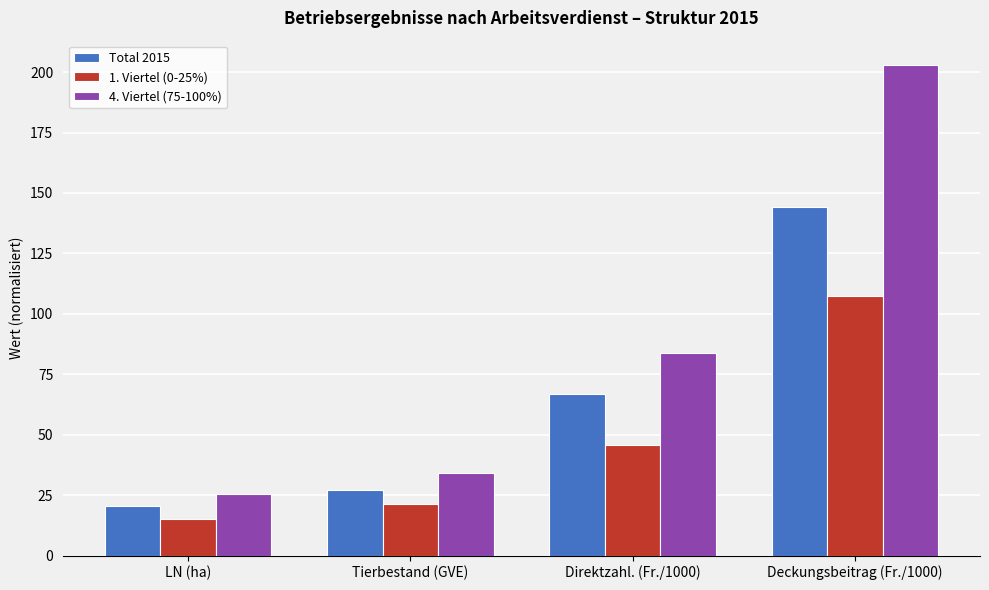

Reading left to right, what are all the values shown in this chart?

Total 2015: LN (ha)=20.6	Tierbestand (GVE)=26.9	Direktzahl. (Fr./1000)=66.8	Deckungsbeitrag (Fr./1000)=144.2
1. Viertel (0-25%): LN (ha)=15.0	Tierbestand (GVE)=21.3	Direktzahl. (Fr./1000)=45.6	Deckungsbeitrag (Fr./1000)=107.2
4. Viertel (75-100%): LN (ha)=25.3	Tierbestand (GVE)=34.2	Direktzahl. (Fr./1000)=83.8	Deckungsbeitrag (Fr./1000)=202.9